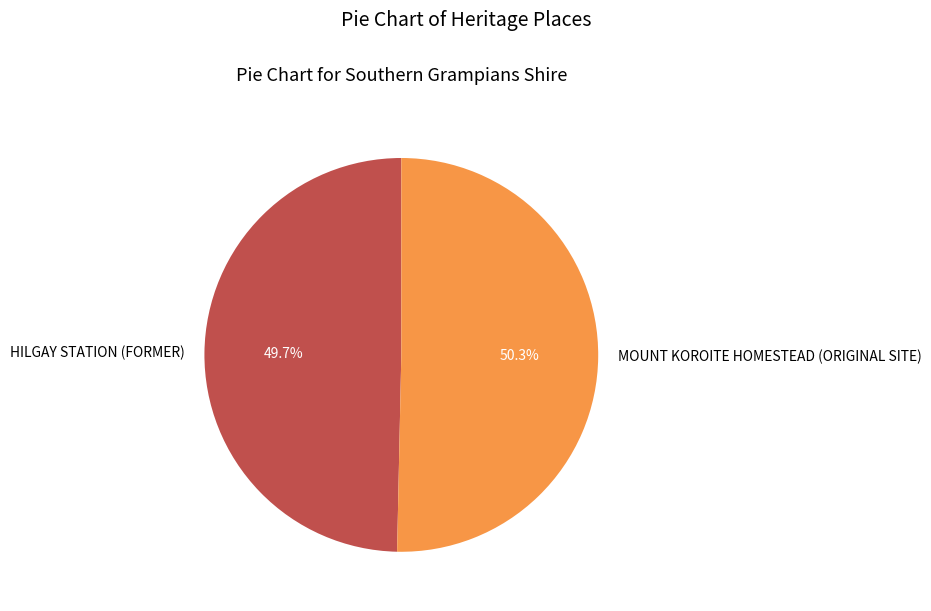

Is it true that MOUNT KOROITE HOMESTEAD (ORIGINAL SITE) is 41% of the pie?

False